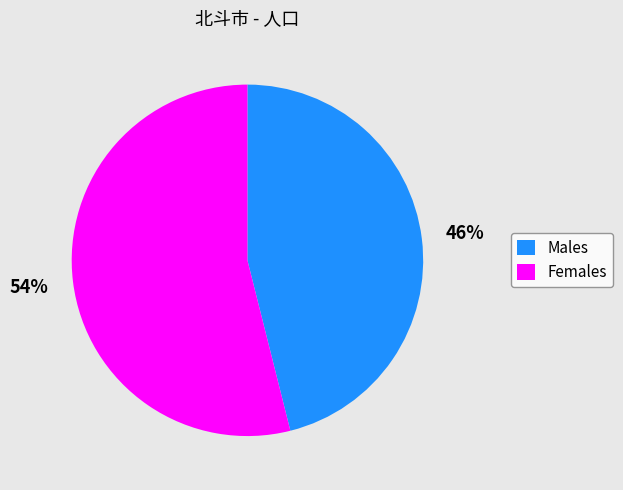

Does Males account for over 50% of the chart?

No